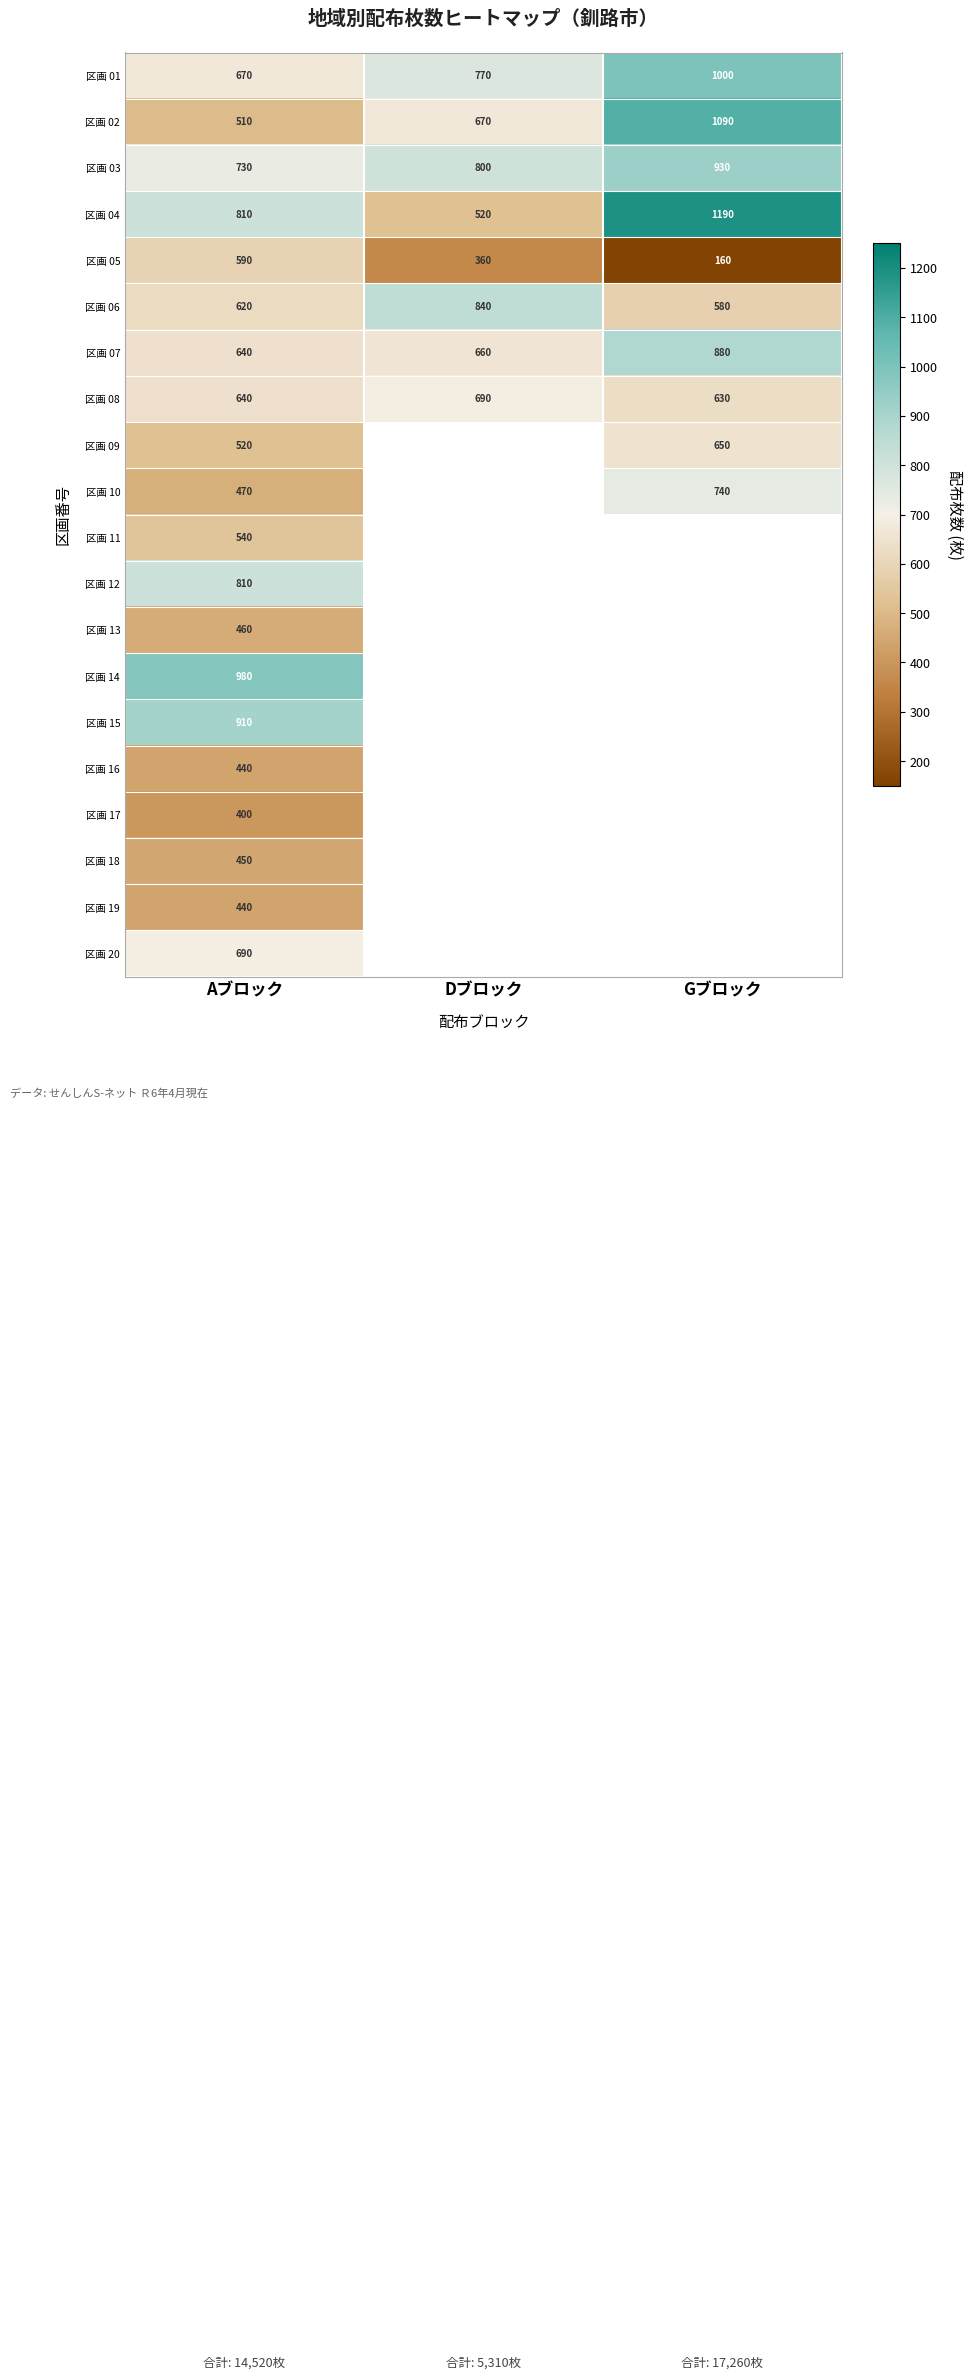

What is the total value across all series at Aブロック?

12320